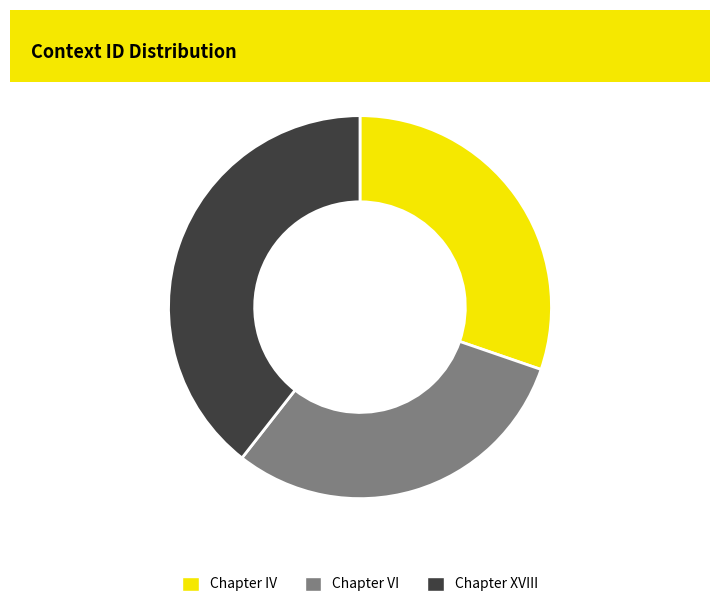

What is the largest slice in the pie chart?

Chapter XVIII